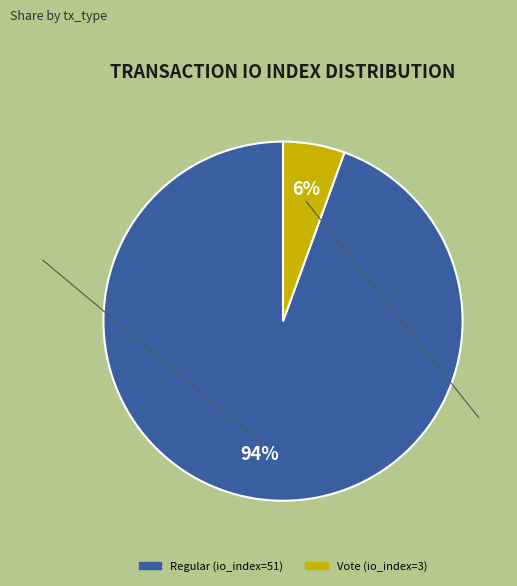

How many slices are in this pie chart?

2